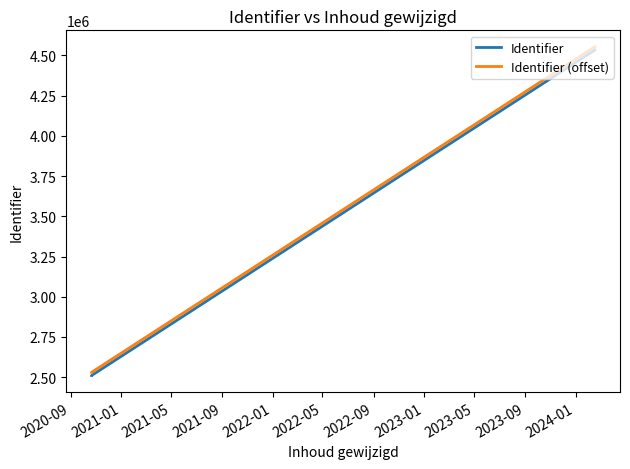

True or false: Identifier has more than 2 interior local peaks.

False